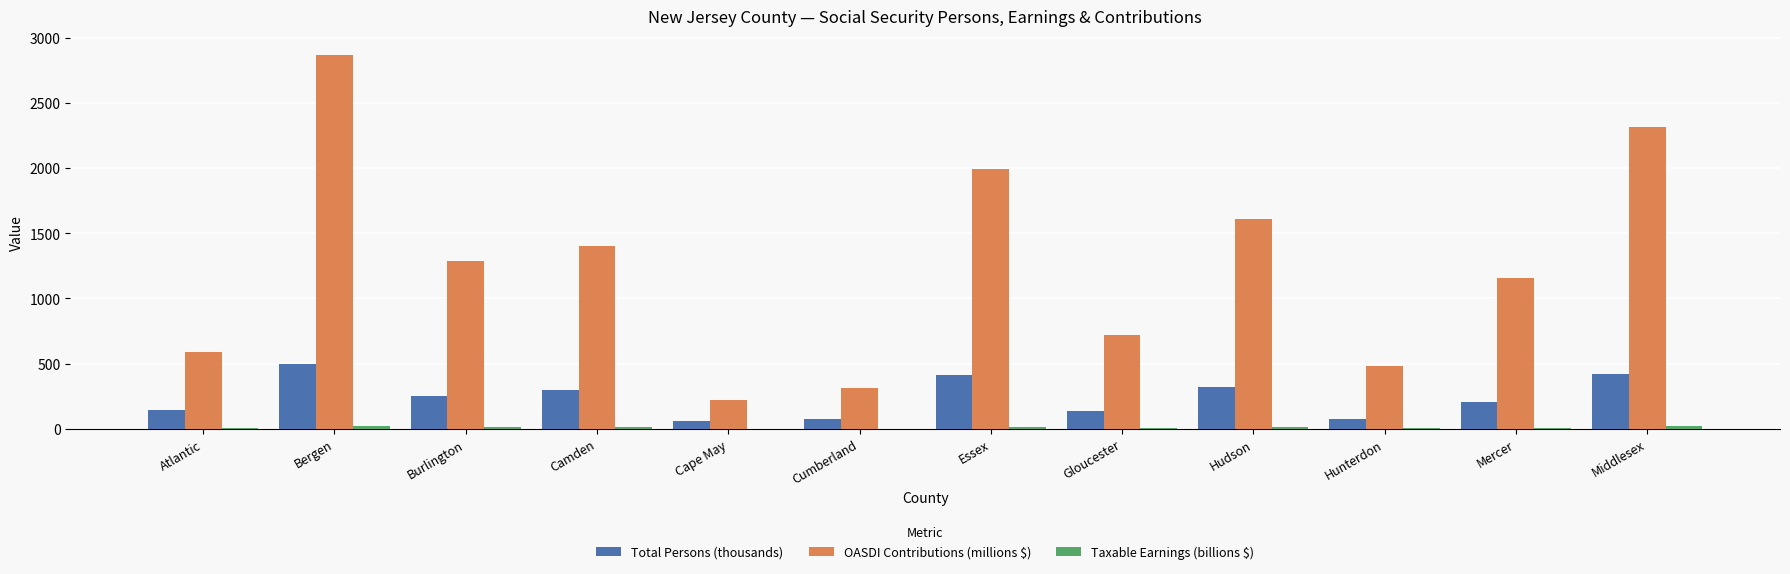

Between Gloucester and Mercer, which series saw the biggest shift?

OASDI Contributions (millions $)